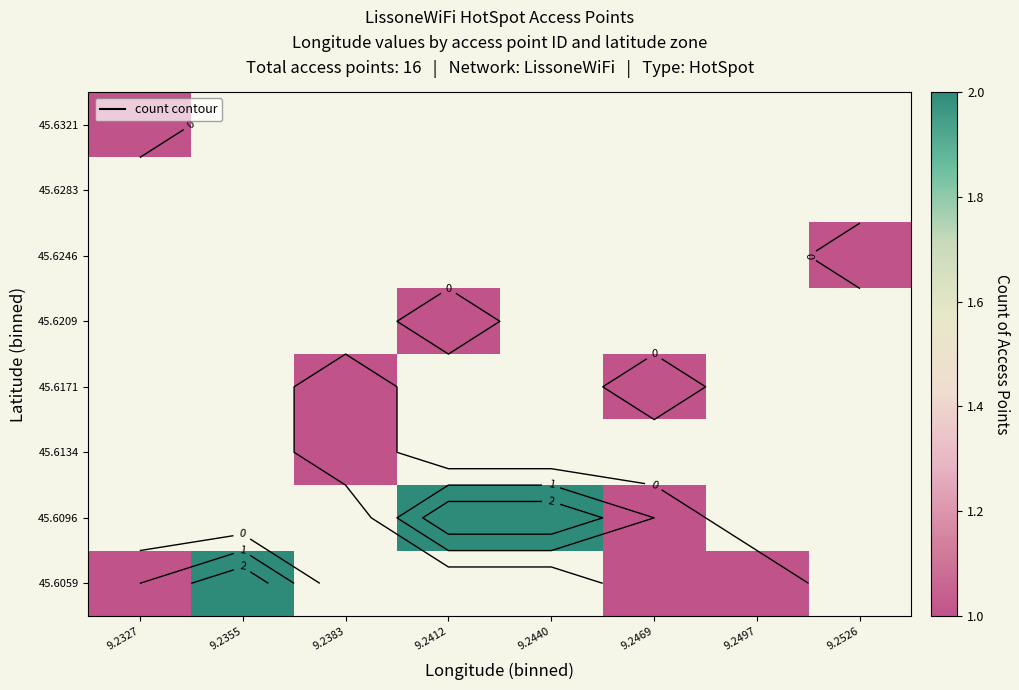

True or false: 45.6171 has a value of 1.8 at 9.2383.

False